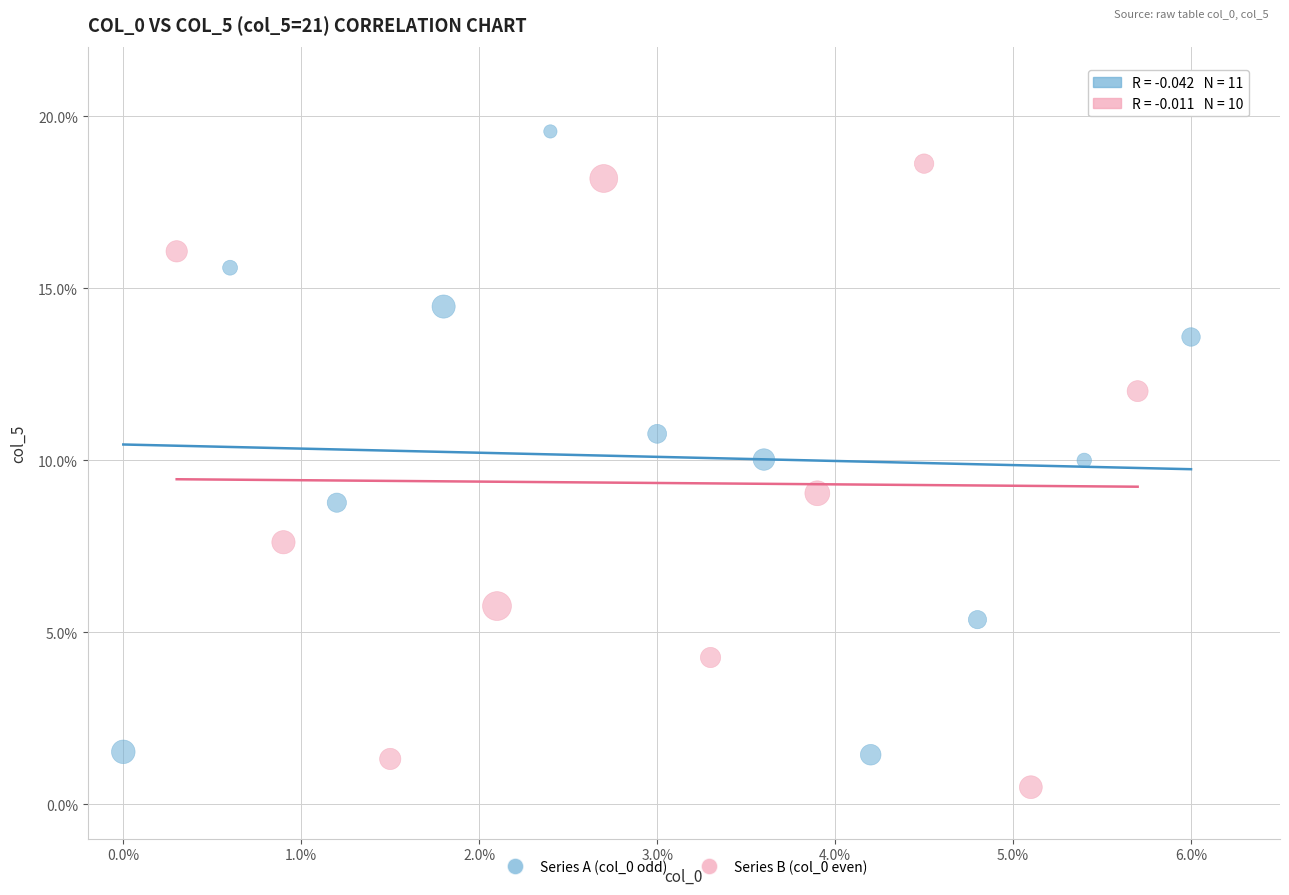

Which series reaches the minimum Y coordinate?

Series B (col_0 even)